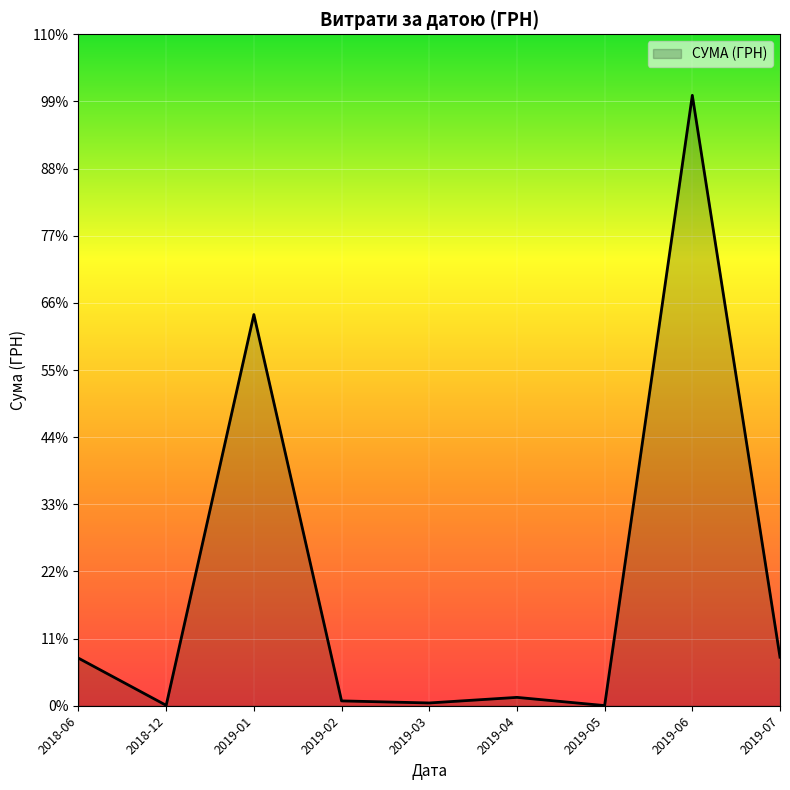

Does the chart display data point markers on the line(s)?

No